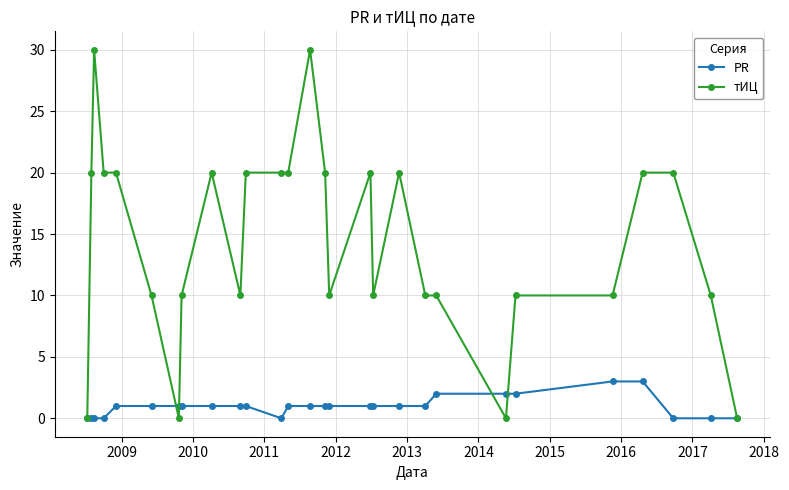

List the series in order of their peak value, lowest first.

PR, тИЦ